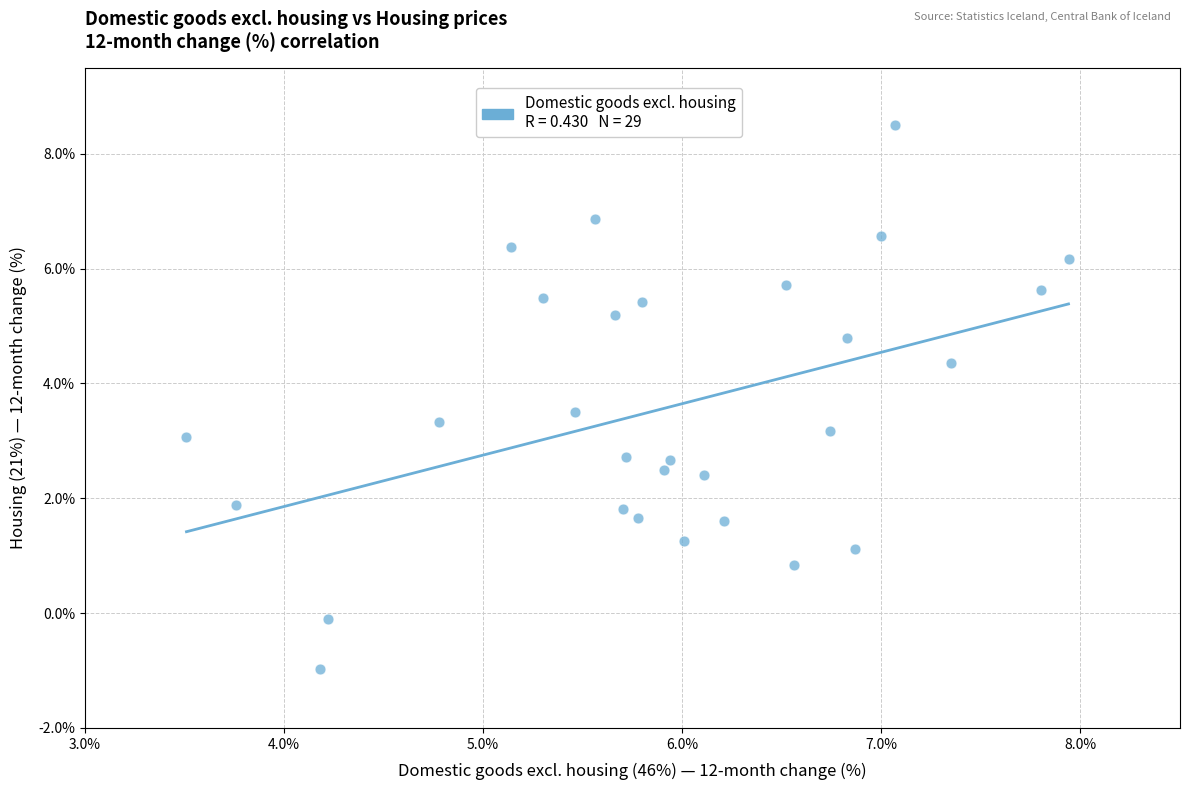

What is the range of X values (max minus min)?

4.4